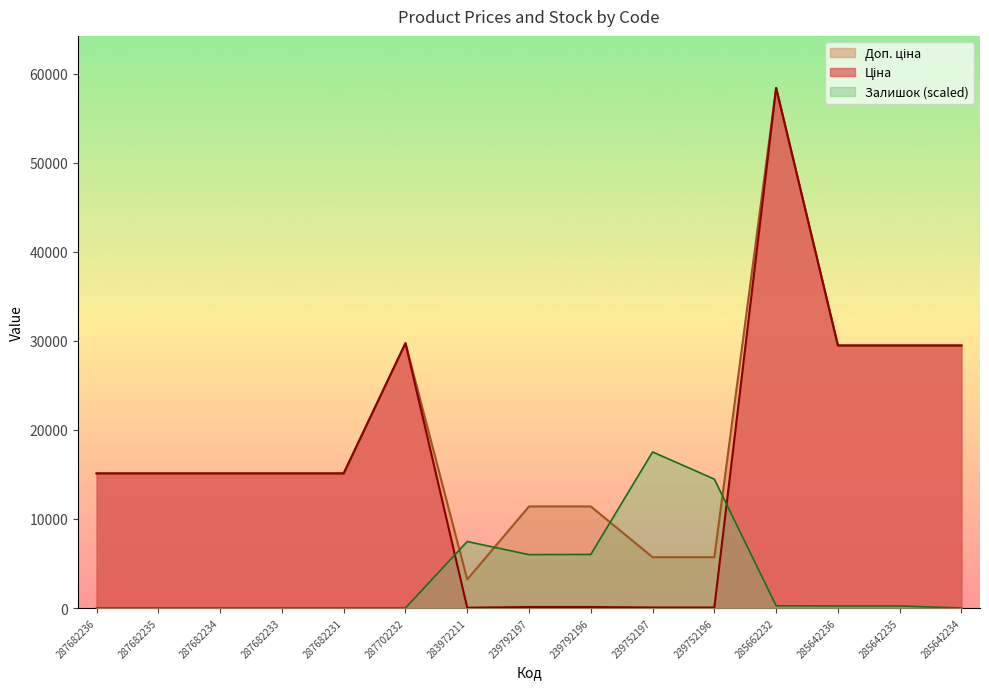

True or false: Залишок and Доп. ціна cross at least once.

True